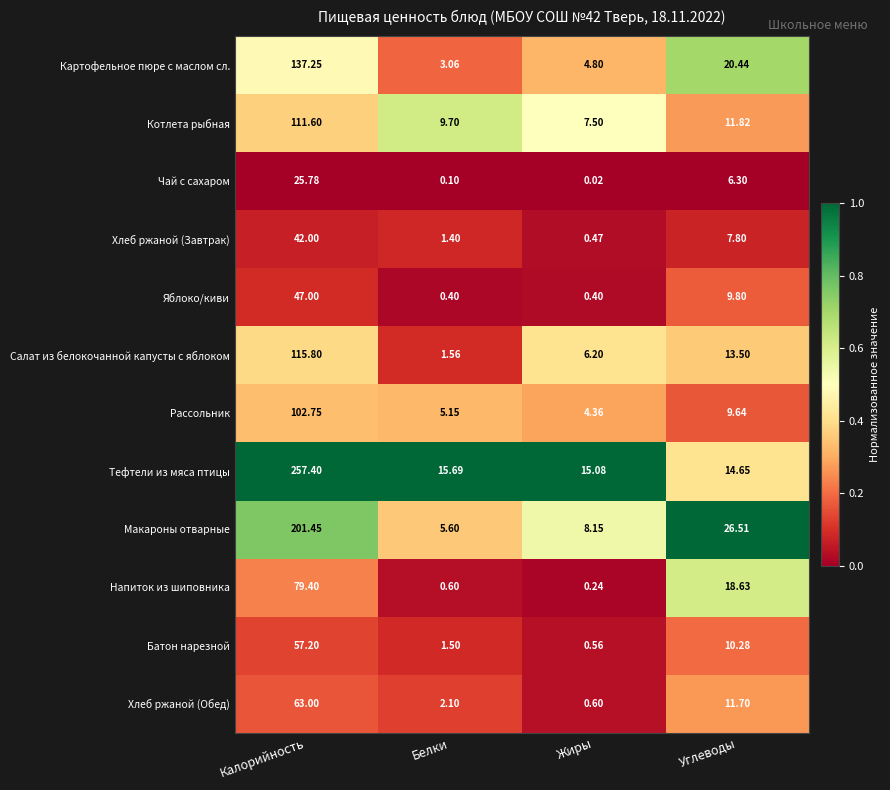

Which series has the widest spread of values?

Тефтели из мяса птицы